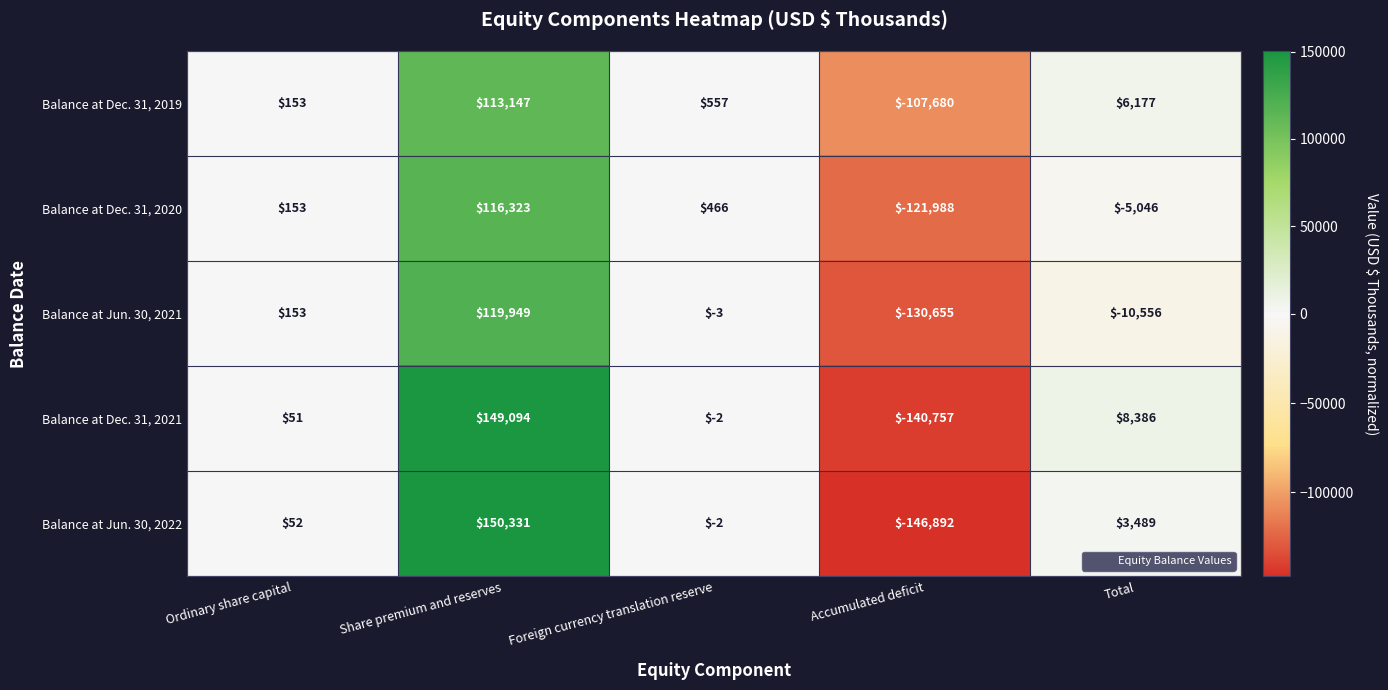

Reading left to right, extract all data points from this chart.

Balance at Dec. 31, 2019: Ordinary share capital=153	Share premium and reserves=113147	Foreign currency translation reserve=557	Accumulated deficit=-107680	Total=6177
Balance at Dec. 31, 2020: Ordinary share capital=153	Share premium and reserves=116323	Foreign currency translation reserve=466	Accumulated deficit=-121988	Total=-5046
Balance at Jun. 30, 2021: Ordinary share capital=153	Share premium and reserves=119949	Foreign currency translation reserve=-3	Accumulated deficit=-130655	Total=-10556
Balance at Dec. 31, 2021: Ordinary share capital=51	Share premium and reserves=149094	Foreign currency translation reserve=-2	Accumulated deficit=-140757	Total=8386
Balance at Jun. 30, 2022: Ordinary share capital=52	Share premium and reserves=150331	Foreign currency translation reserve=-2	Accumulated deficit=-146892	Total=3489